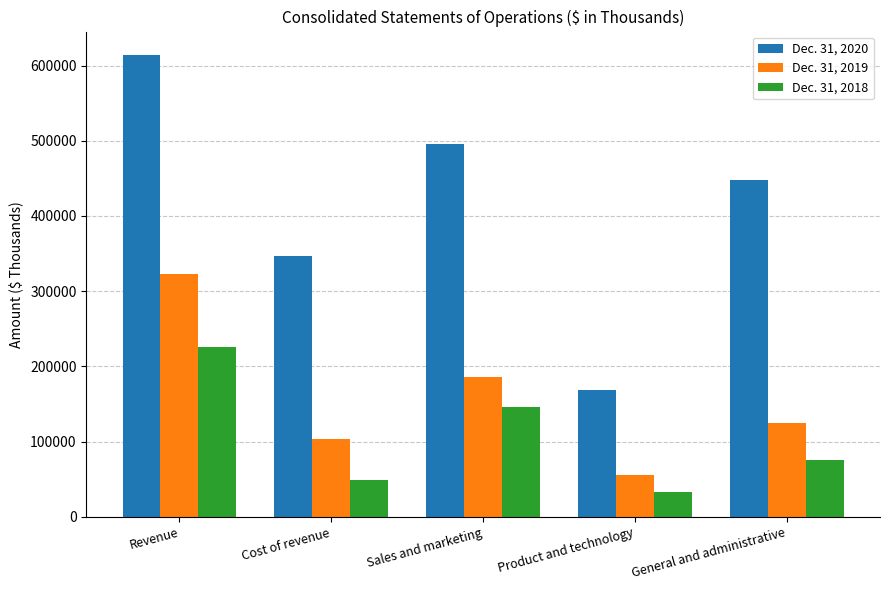

Reading left to right, what are all the values shown in this chart?

Dec. 31, 2020: 614532	346589	495192	168633	447374
Dec. 31, 2019: 323410	103889	185269	55929	124868
Dec. 31, 2018: 226277	48689	145580	32885	75904